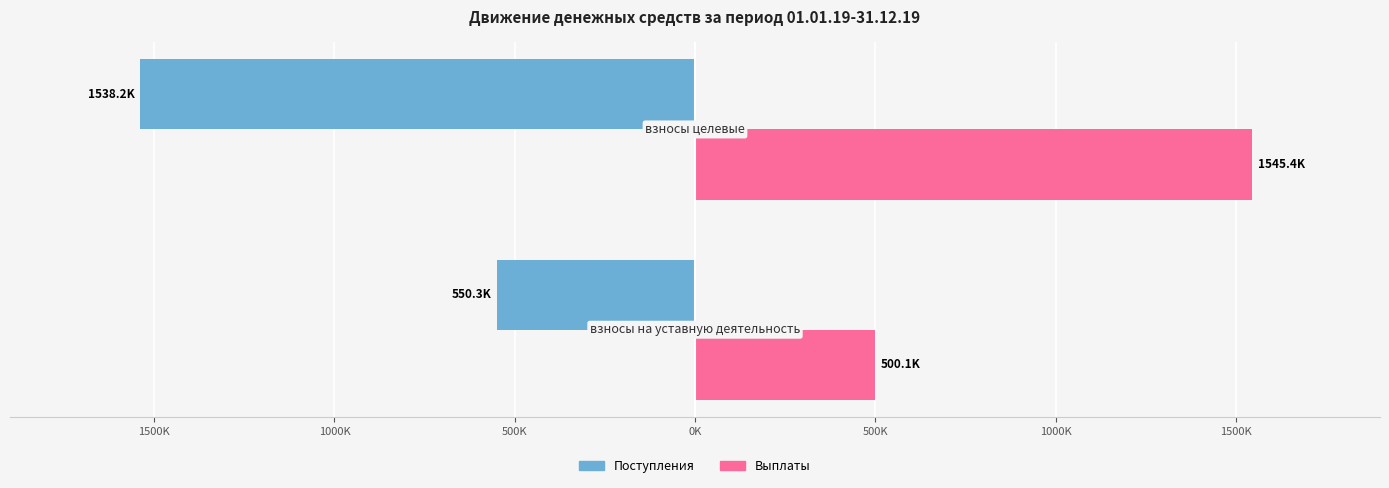

What is the sum of all Выплаты values?

2045496.7